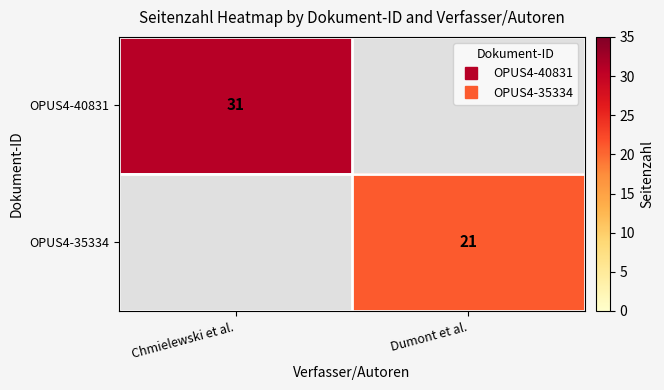

The OPUS4-40831 series shows 47 at Chmielewski et al.. True or false?

False